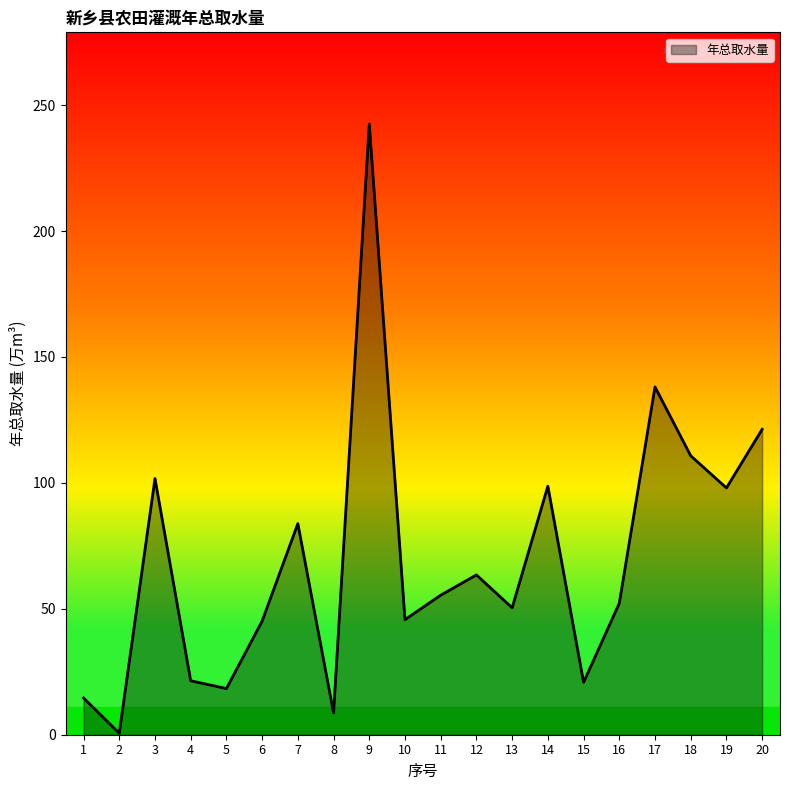

At which category does the chart reach its peak across all series?

9